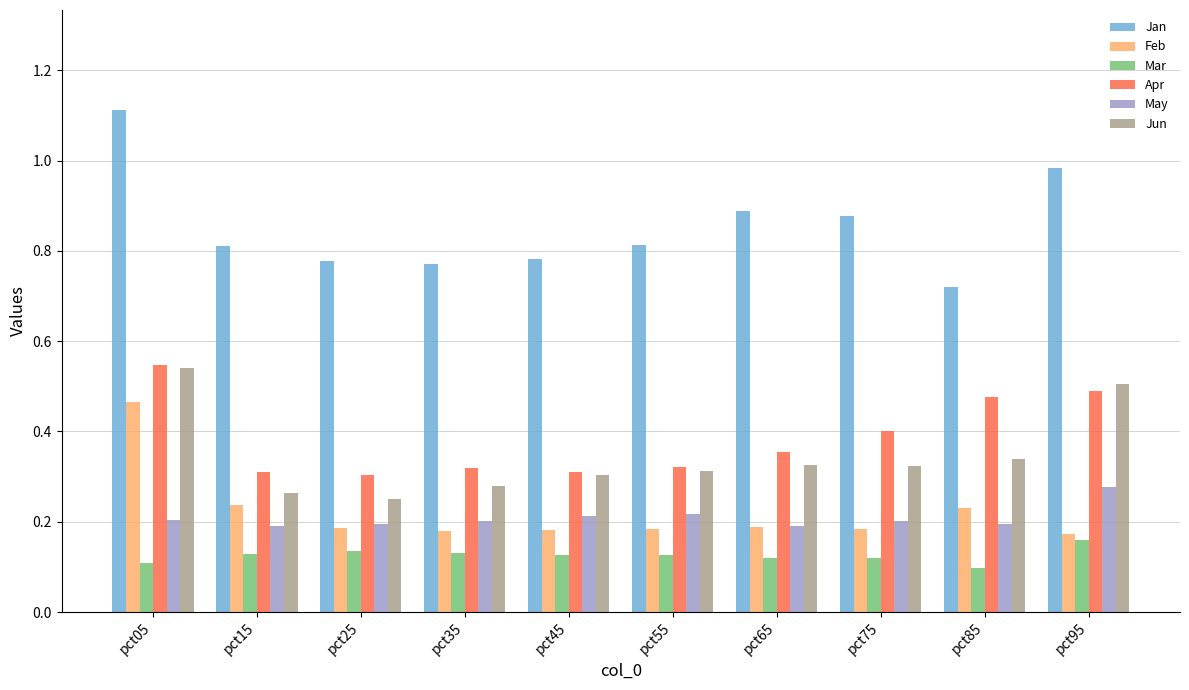

What is the sum of the Jan values at pct55 and pct05?

1.9